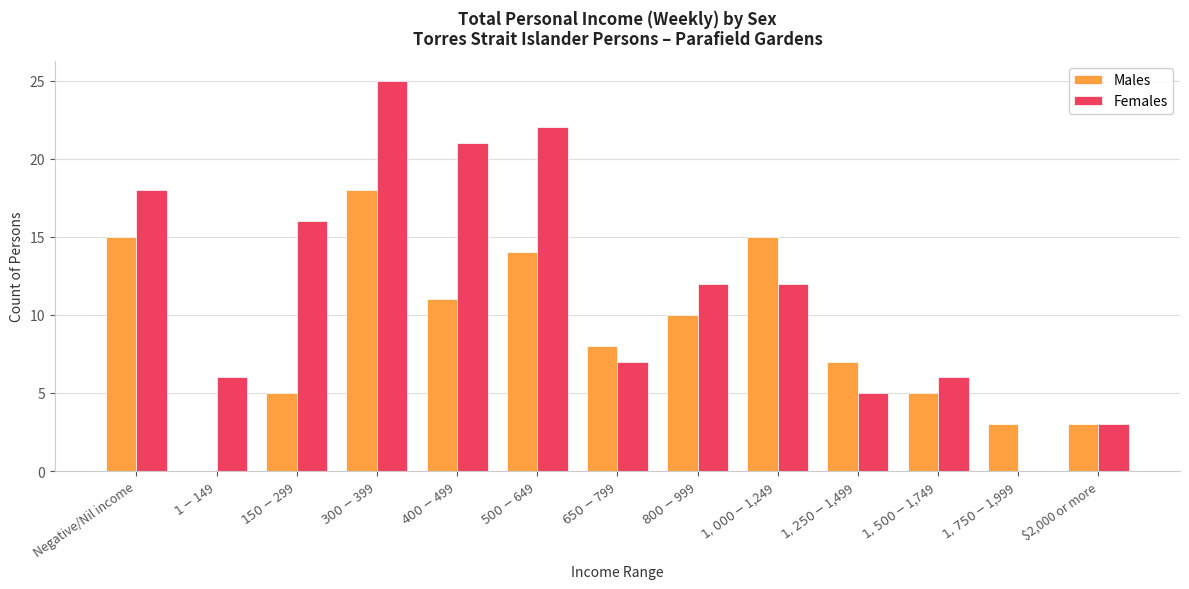

Between $300-$399 and $500-$649, which series saw the biggest shift?

Males